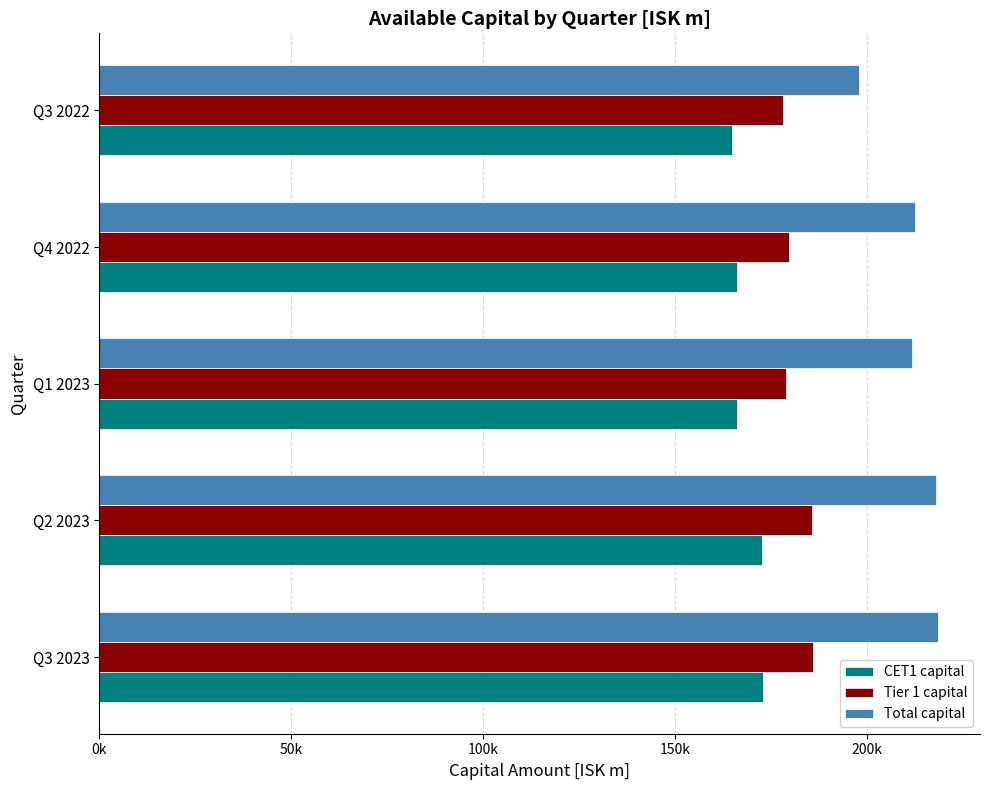

What are all the series names shown in the legend?

CET1 capital, Tier 1 capital, Total capital